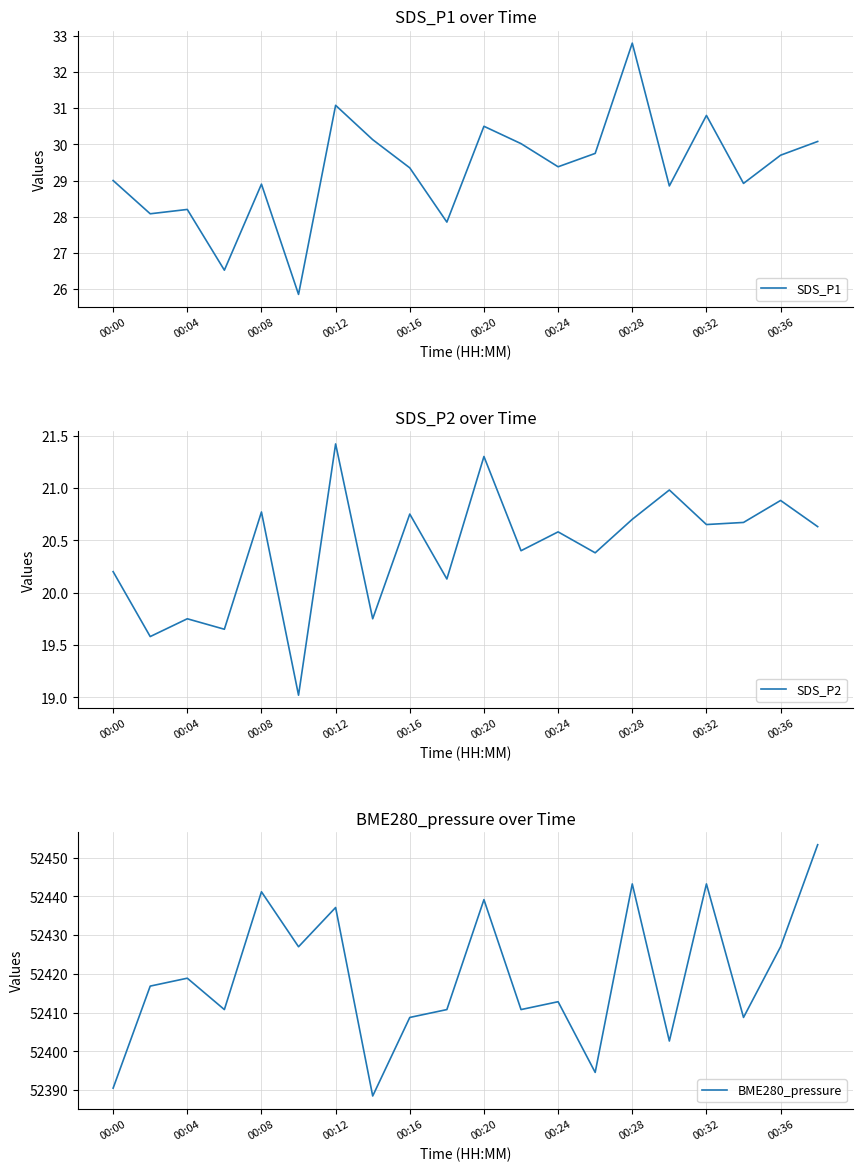

In BME280_pressure, how many points are lower than both neighbors (excluding endpoints)?

7